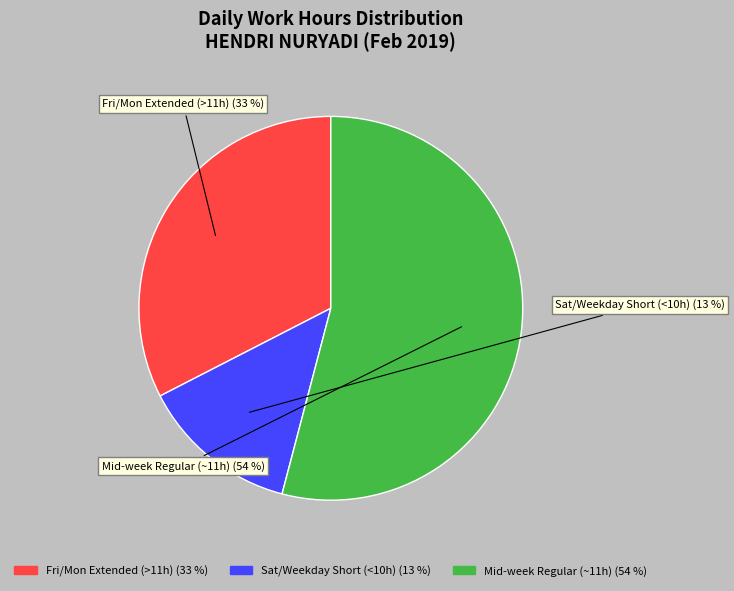

How many slices are in this pie chart?

3